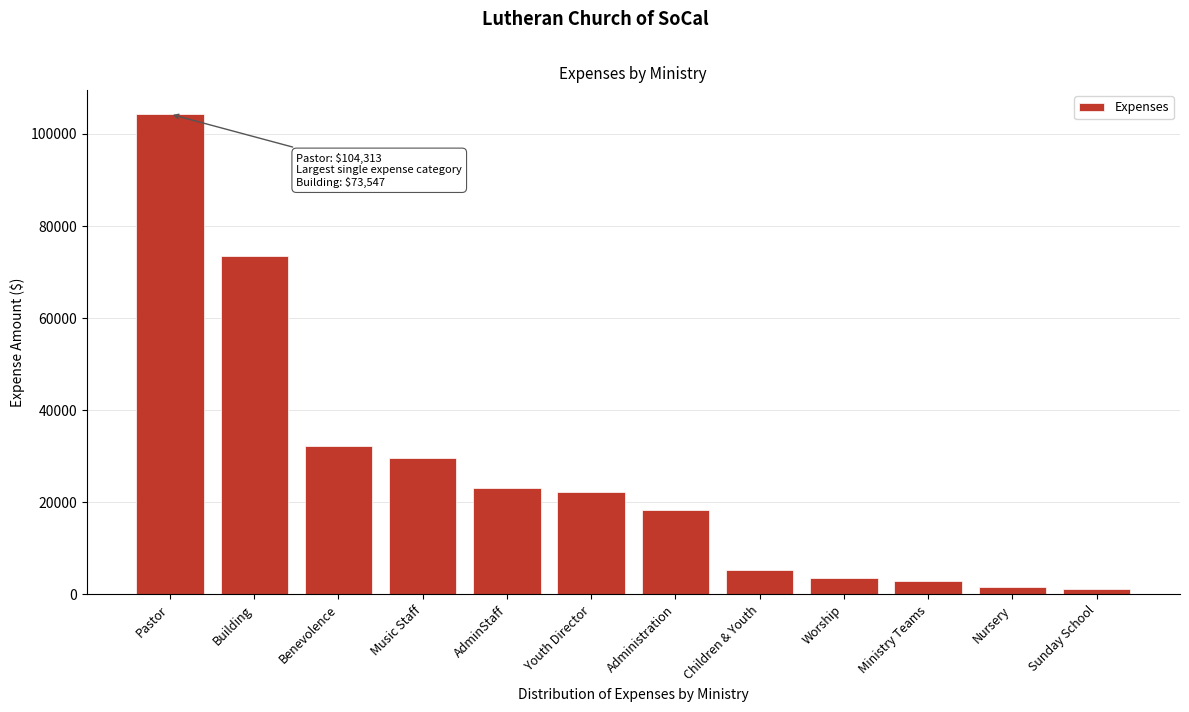

Reading left to right, extract all data points from this chart.

Pastor=104312.6	Building=73547.0	Benevolence=32246.0	Music Staff=29617.6	AdminStaff=23020.0	Youth Director=22200.0	Administration=18413.0	Children & Youth=5261.1	Worship=3585.4	Ministry Teams=2850.0	Nursery=1723.0	Sunday School=1210.7